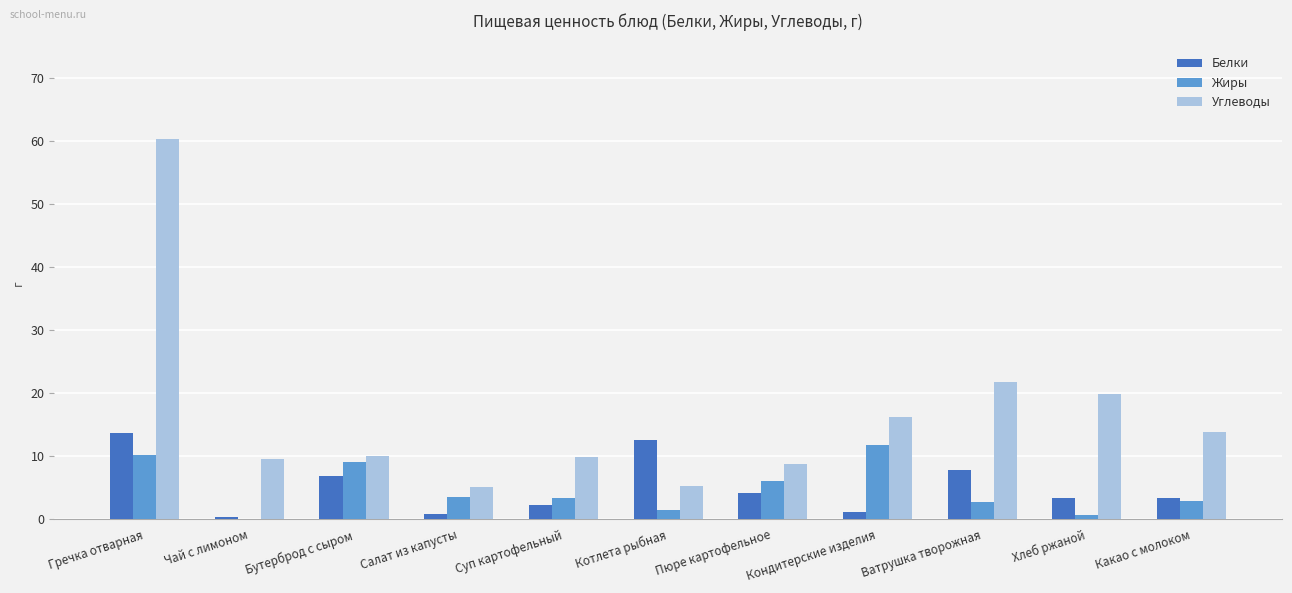

What is the highest value of the Жиры series?

11.8